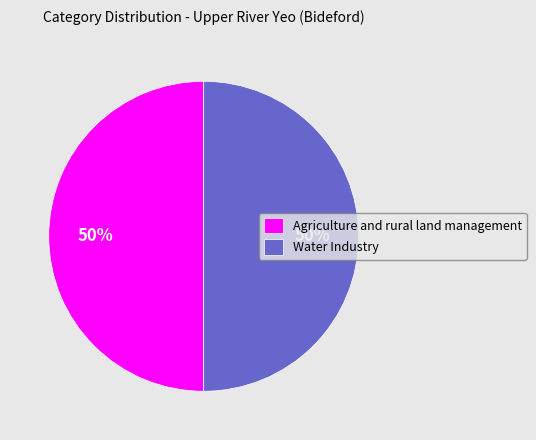

Approximately how many times larger is the value at Water Industry compared to Agriculture and rural land management?

1.0